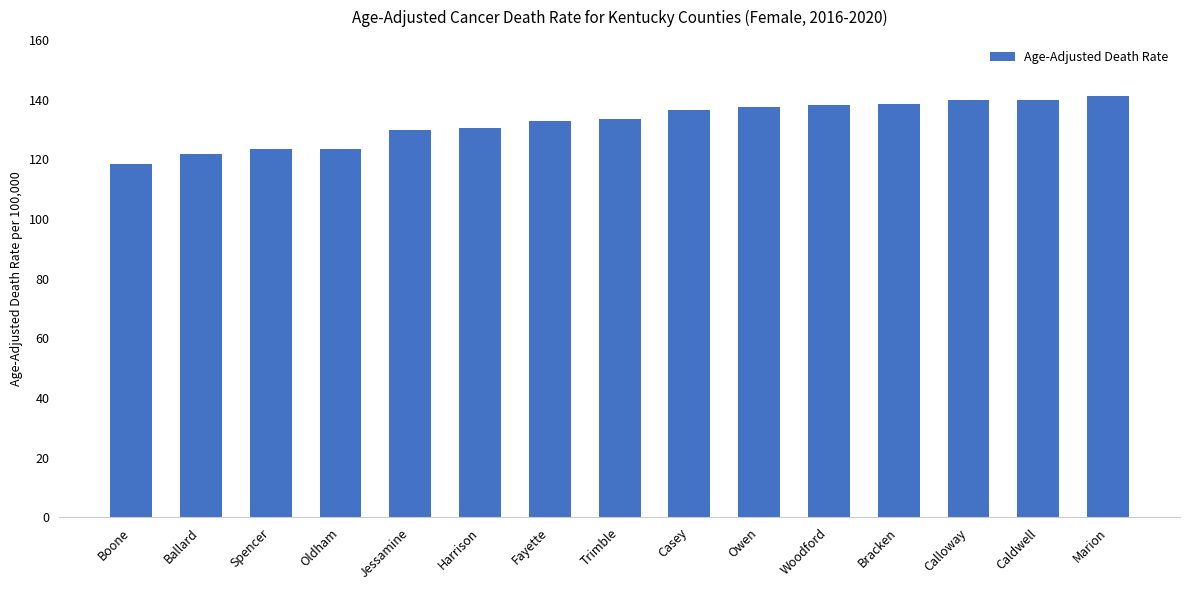

What is the change in value from Ballard to Harrison?

+8.8